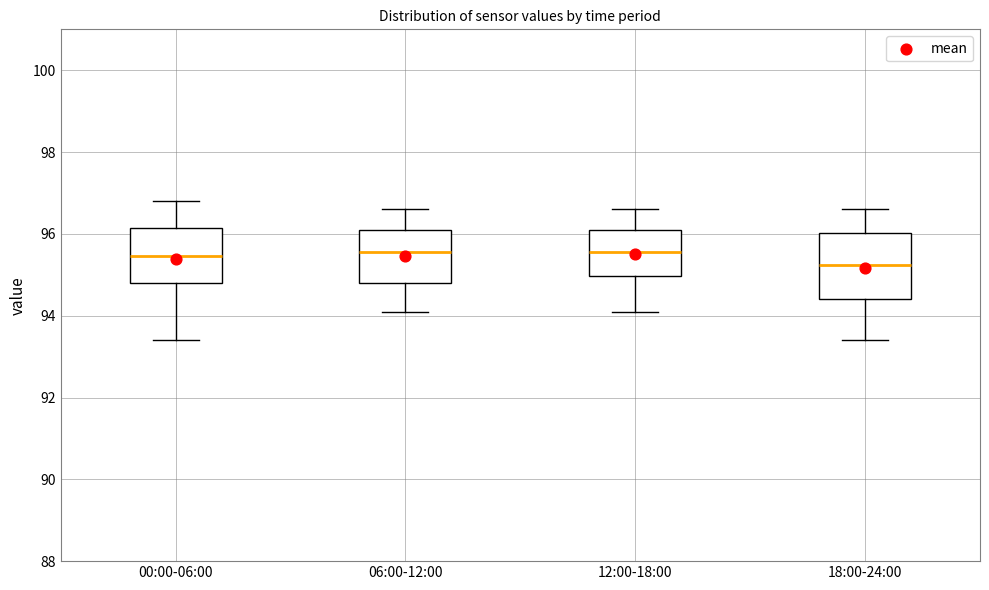

Reading left to right, read every box against the y-axis: the position of its median line, the range the box covers, and the ends of its whiskers. The values are not printed on the chart, so give them approximately, as read against the axis.

00:00-06:00: median 95.4, box 94.8 to 96.2, whiskers 93.4 to 96.8
06:00-12:00: median 95.6, box 94.8 to 96.2, whiskers 94.2 to 96.6
12:00-18:00: median 95.6, box 95.0 to 96.2, whiskers 94.2 to 96.6
18:00-24:00: median 95.2, box 94.4 to 96.0, whiskers 93.4 to 96.6